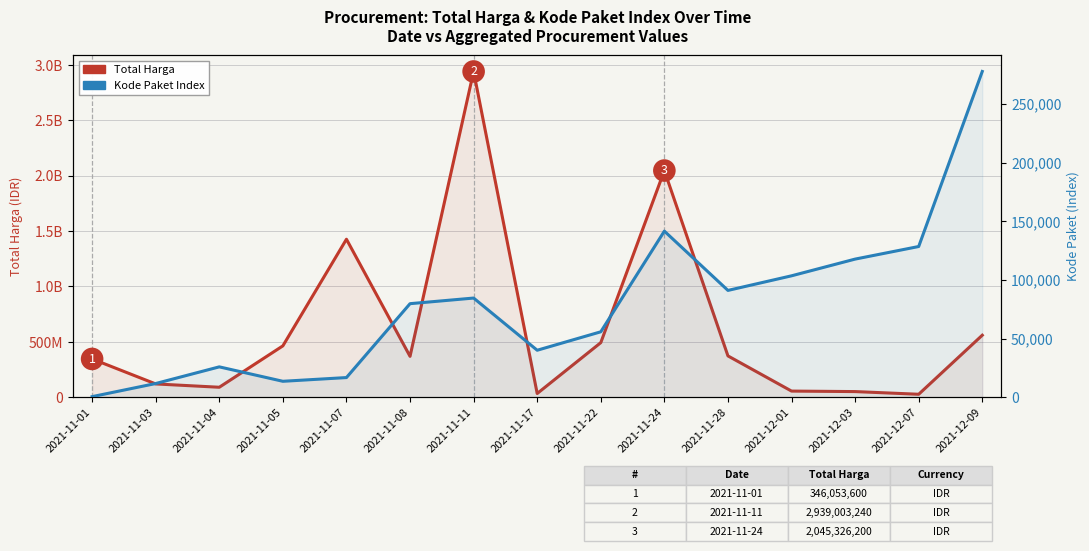

At 2021-11-22, list the series in order from largest to smallest.

Total Harga, Kode Paket Index